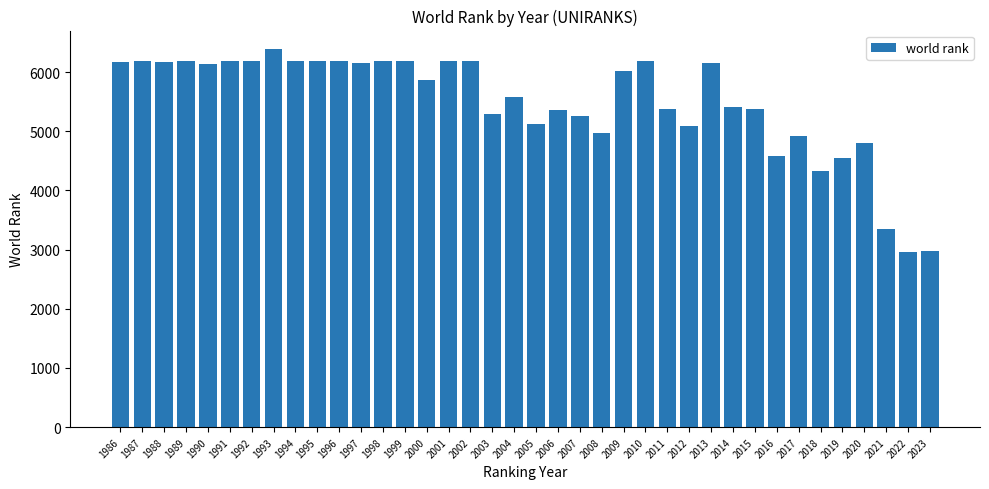

What is the value of the 24th bar from the left?

6025